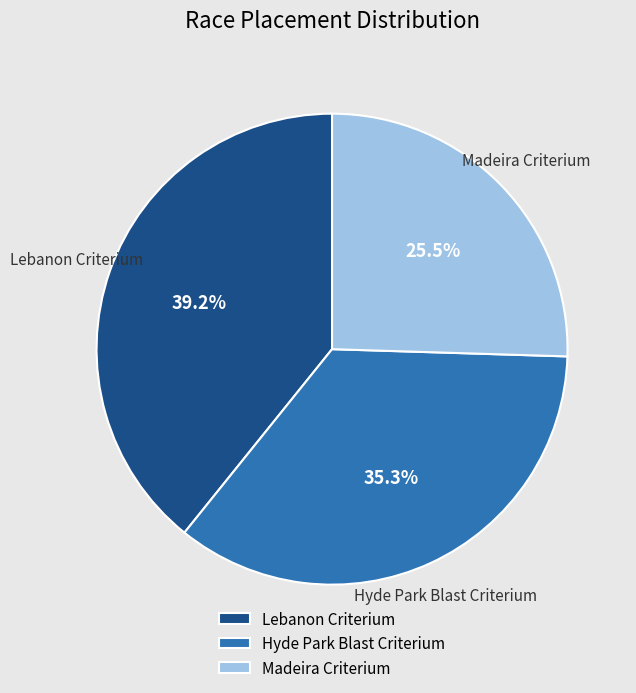

Which slice is the smallest?

Madeira Criterium